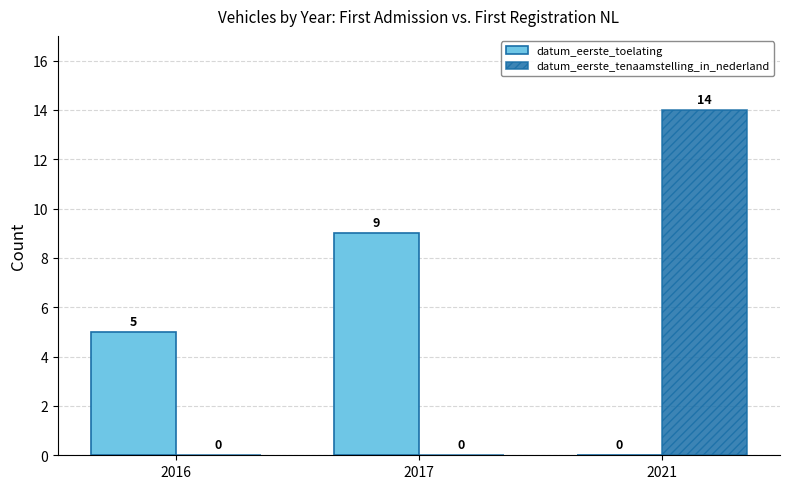

What is the sum of the datum_eerste_toelating values at 2016 and 2021?

5